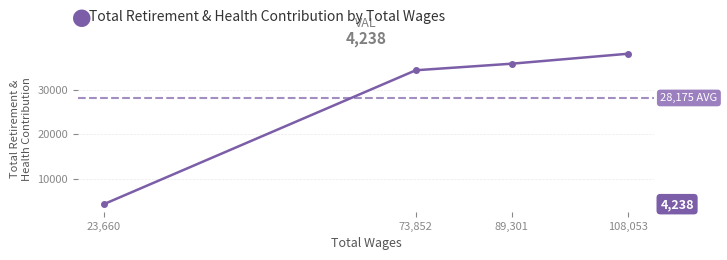

What is the value of the 1st point from the left?

4238